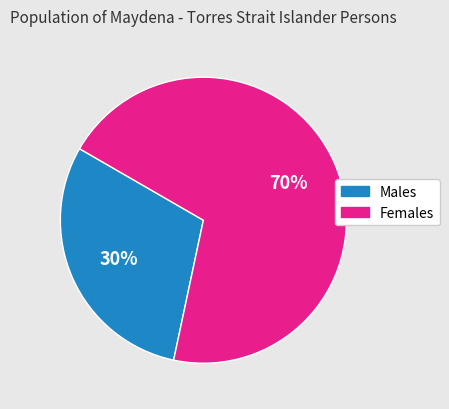

How many segments does this pie chart have?

2